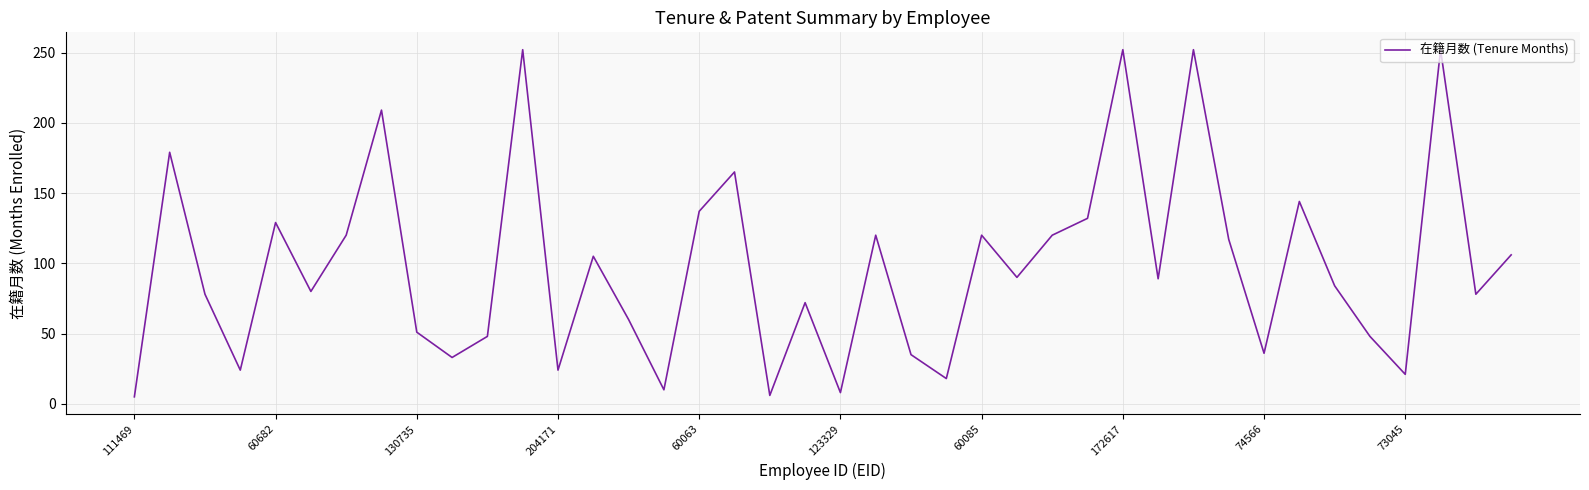

What is the smallest value displayed?

5